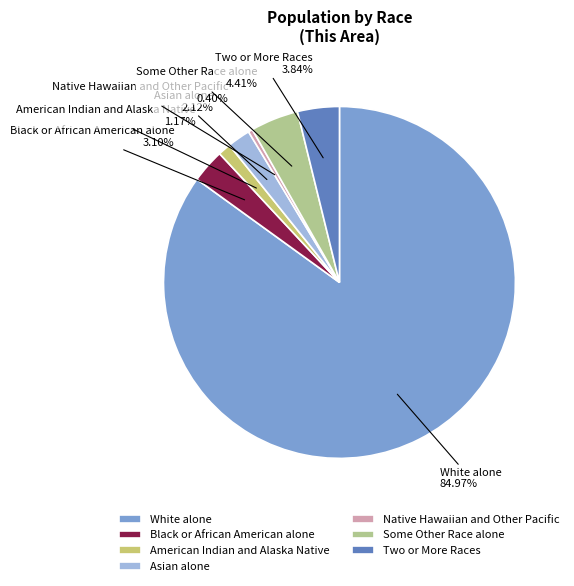

What percentage is the Asian alone slice, to the nearest percent?

2%